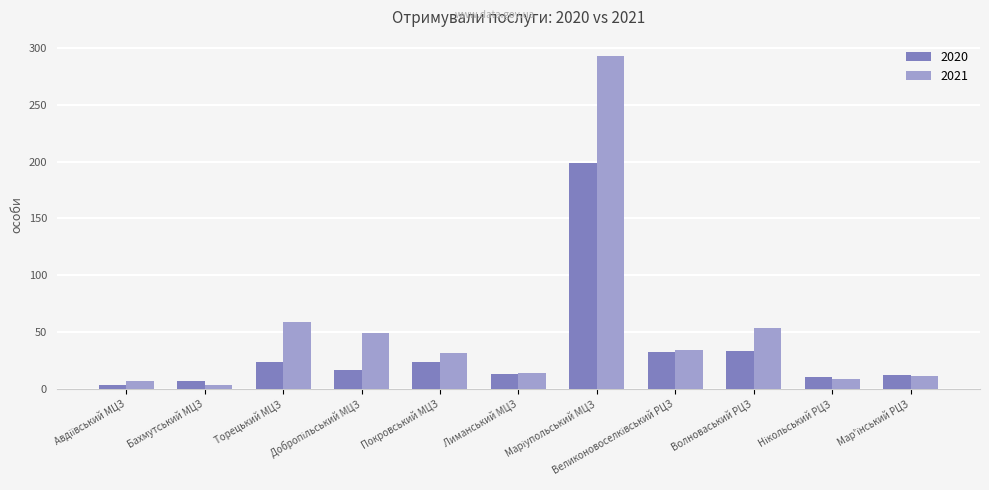

How many values in the 2020 series are below 16?

5